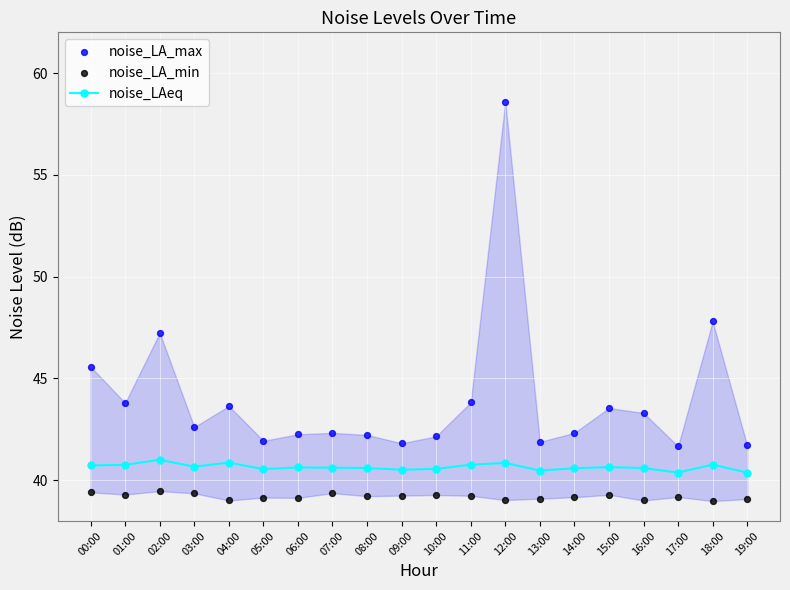

What are all the series names shown in the legend?

noise_LAeq, noise_LA_max, noise_LA_min